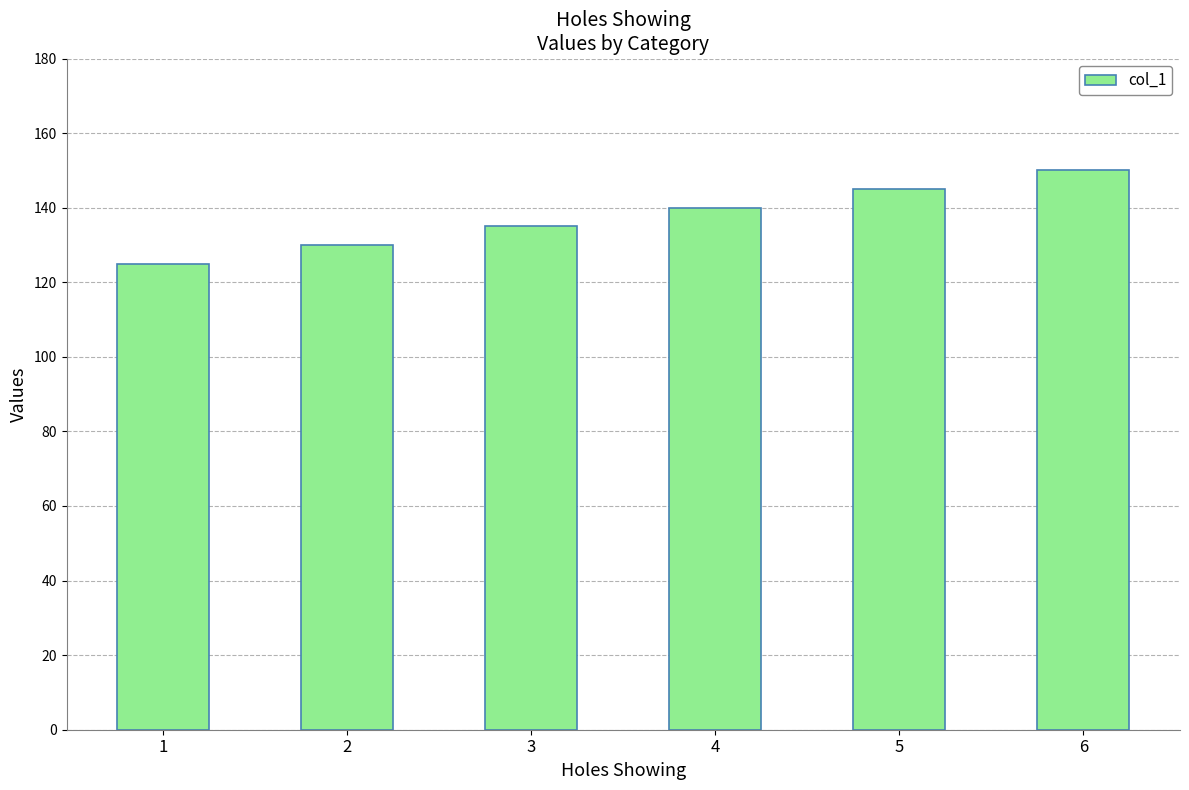

Between 2 and 3, which is larger?

3